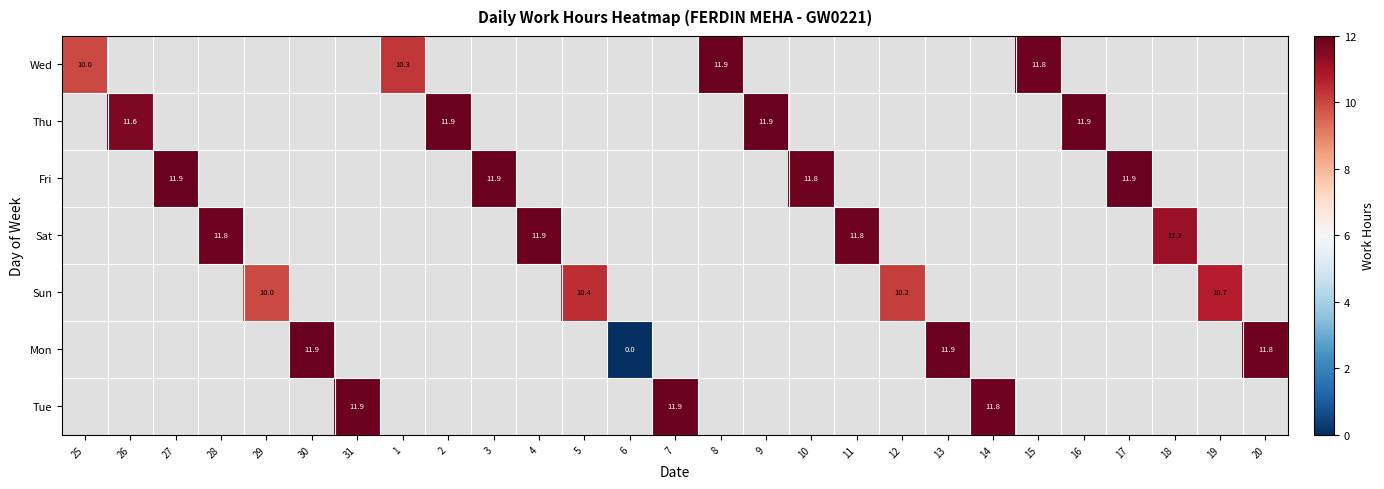

List the labels in order of Tue value, smallest first.

25, 26, 27, 28, 29, 30, 31, 1, 2, 3, 4, 5, 6, 7, 8, 9, 10, 11, 12, 13, 14, 15, 16, 17, 18, 19, 20